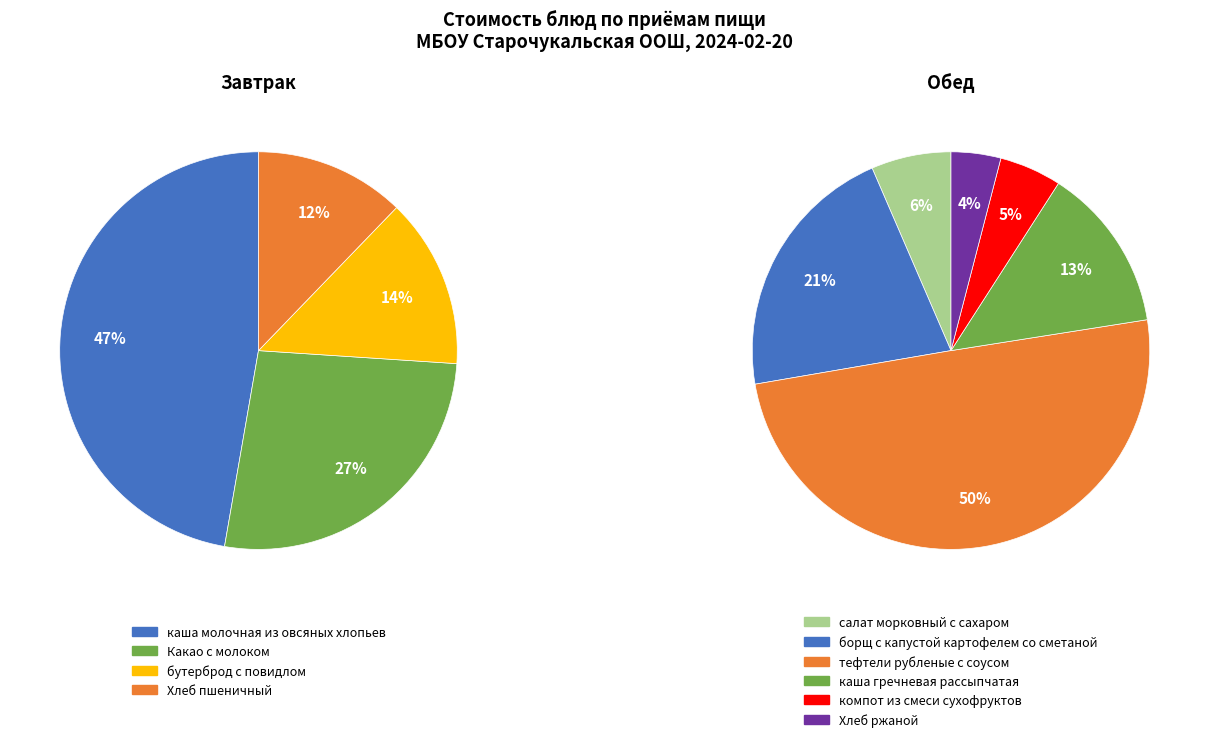

Which has a higher value, каша молочная из овсяных хлопьев or компот из смеси сухофруктов?

каша молочная из овсяных хлопьев